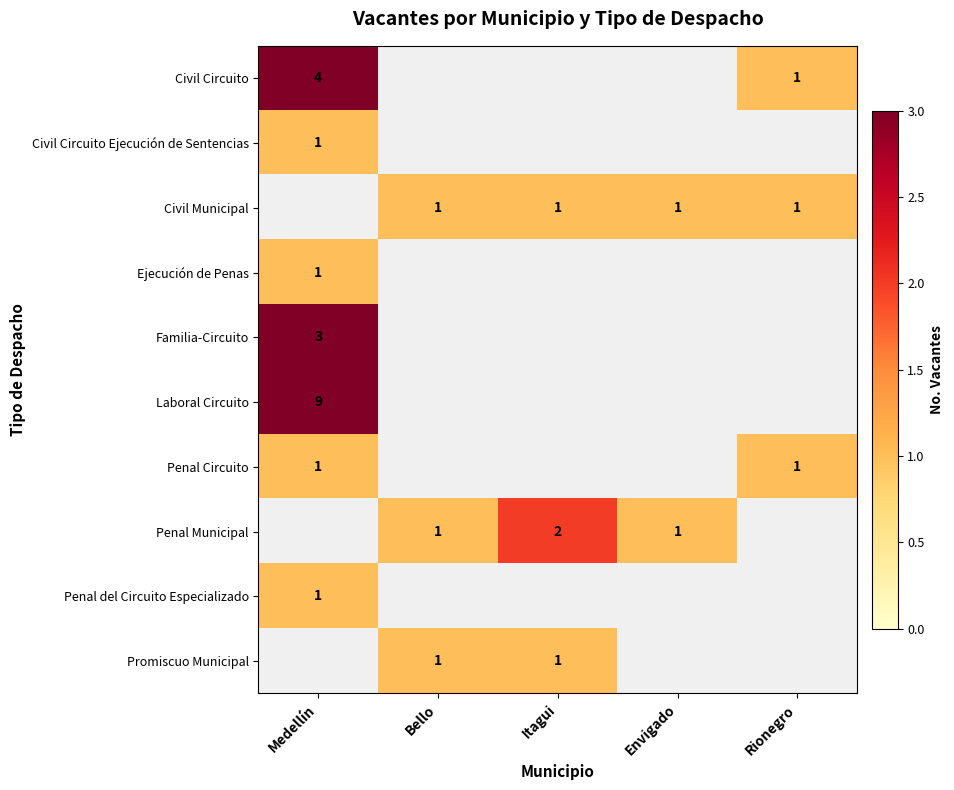

The value of Laboral Circuito at Medellín is 4. True or false?

False